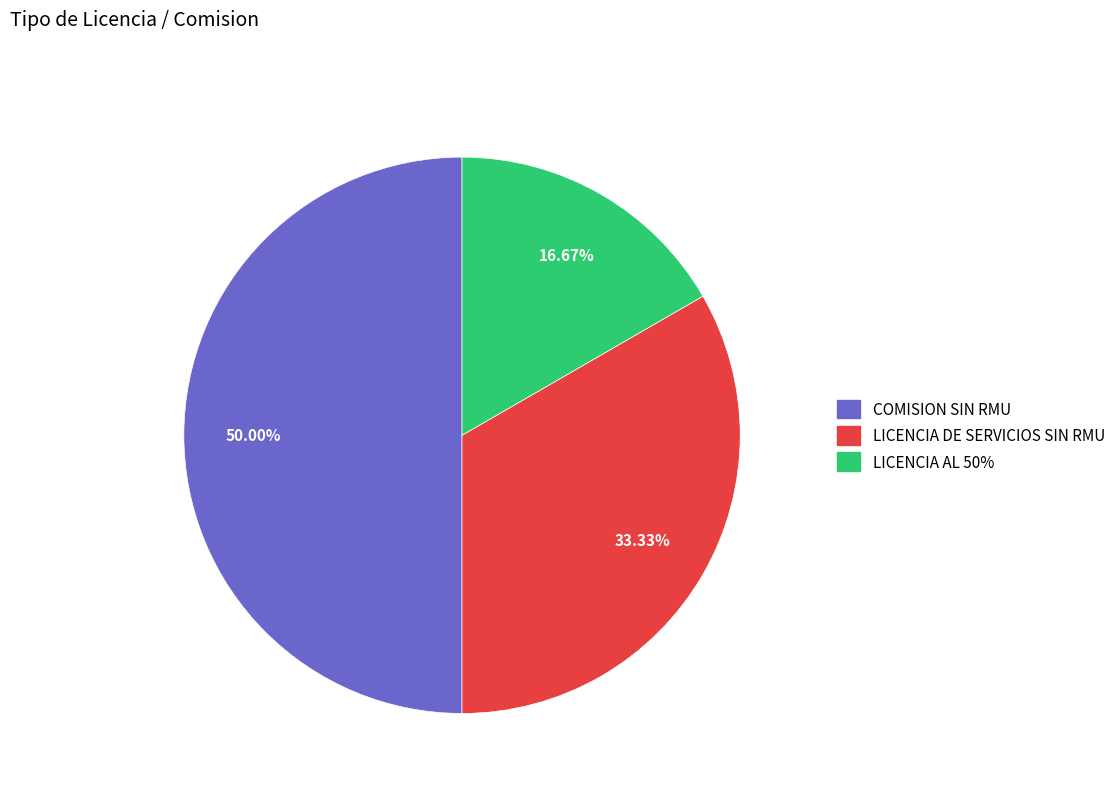

Is the sum of COMISION SIN RMU and LICENCIA DE SERVICIOS SIN RMU greater than half?

Yes